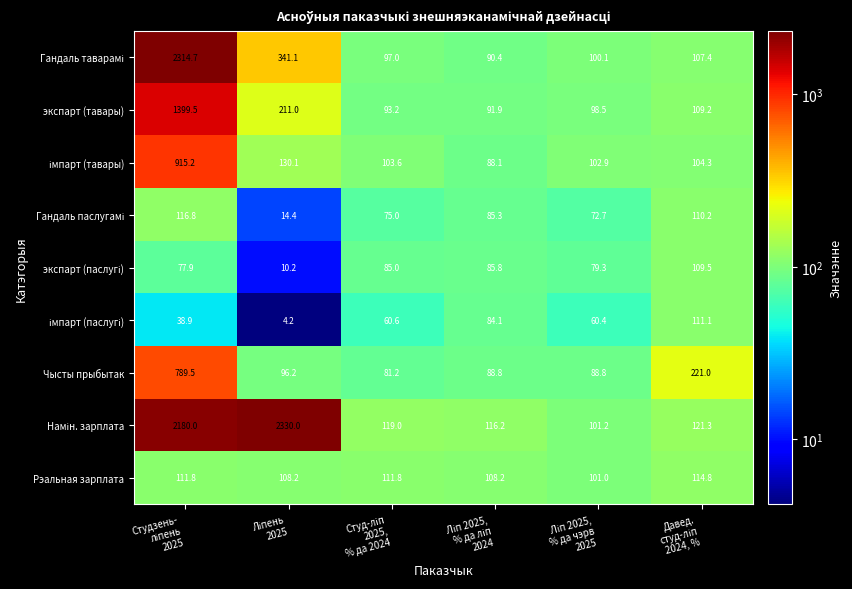

What is the difference between the maximum and minimum values in the экспарт (тавары) series?

1307.6